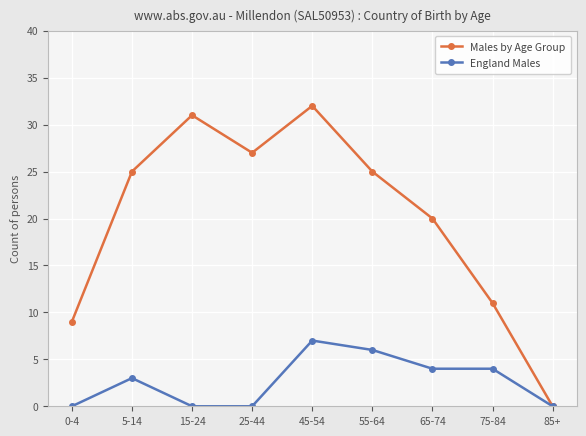

What is the sum of all England Males values?

24